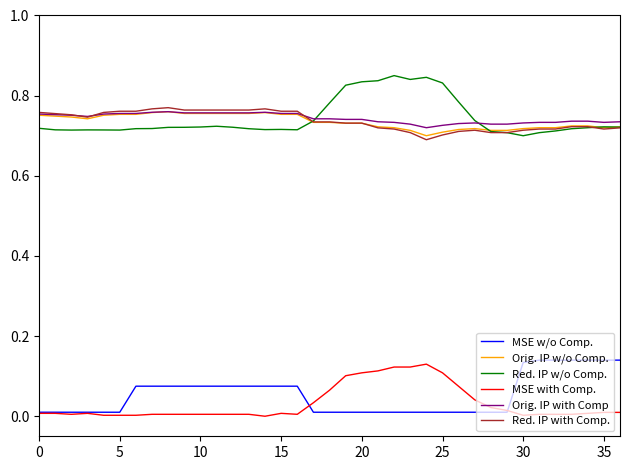

How many Orig. IP w/o Comp. values are between 0 and 1?

37